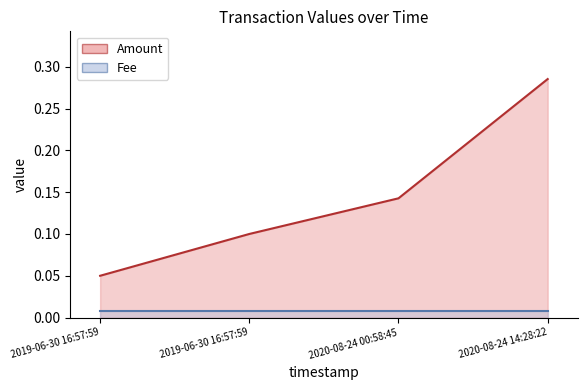

Rank the categories by value from highest to lowest.

2020-08-24 14:28:22, 2020-08-24 00:58:45, 2019-06-30 16:57:59, 2019-06-30 16:57:59